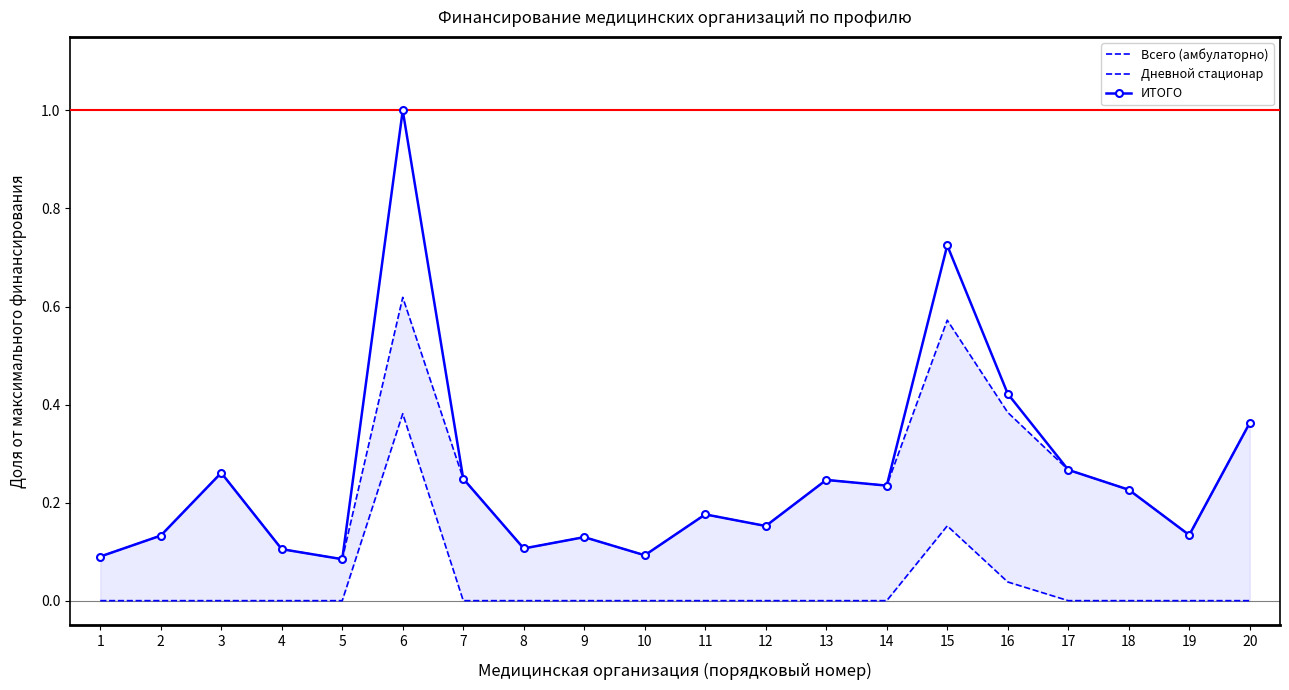

At which category does the chart reach its minimum across all series?

1